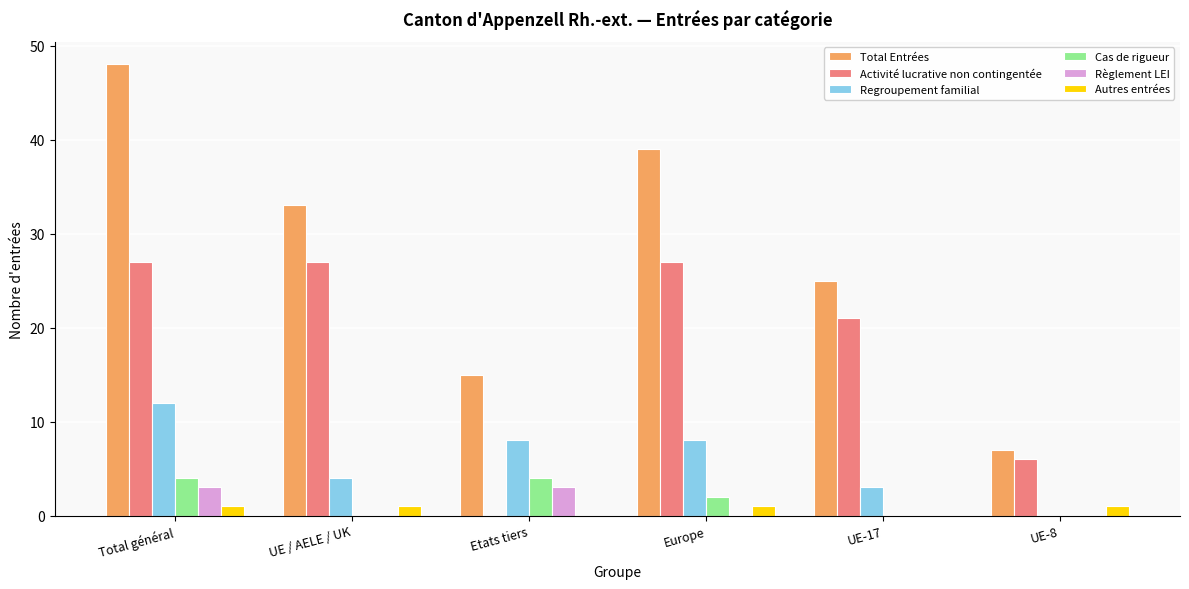

Count the Règlement LEI values in the range 0 to 3.

6